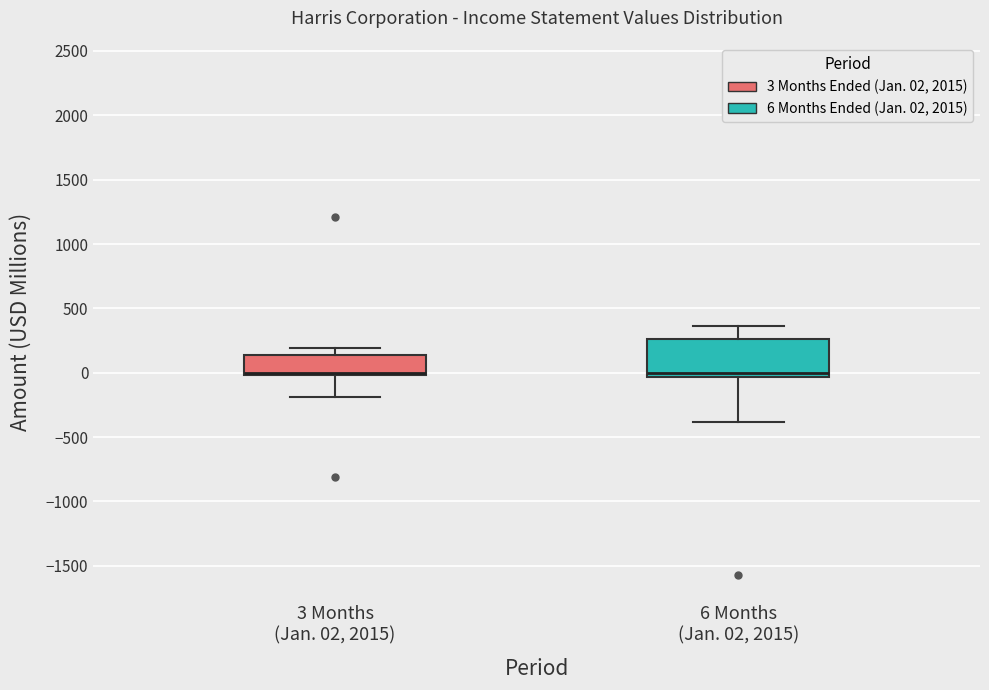

Reading left to right, transcribe this box plot: for each box, give where its median line is, the range the box spans, and where its two whiskers end, as read against the y-axis. The values are not printed on the chart, so give them approximately, as read against the axis.

3 Months (Jan. 02, 2015): median 0 (just above the box's lower edge), box 0 to 150, whiskers -200 to 200
6 Months (Jan. 02, 2015): median 0, box -50 to 250, whiskers -400 to 350